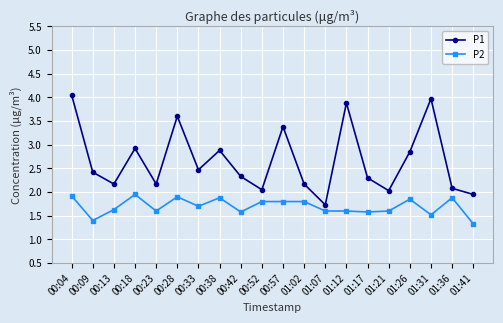

What is the difference between the highest and lowest values at 01:41?

0.6